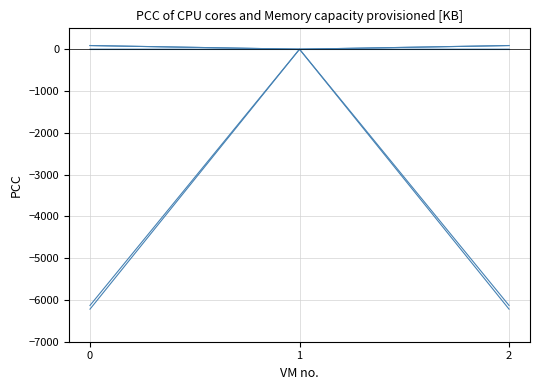

How many lines are shown in the chart?

6